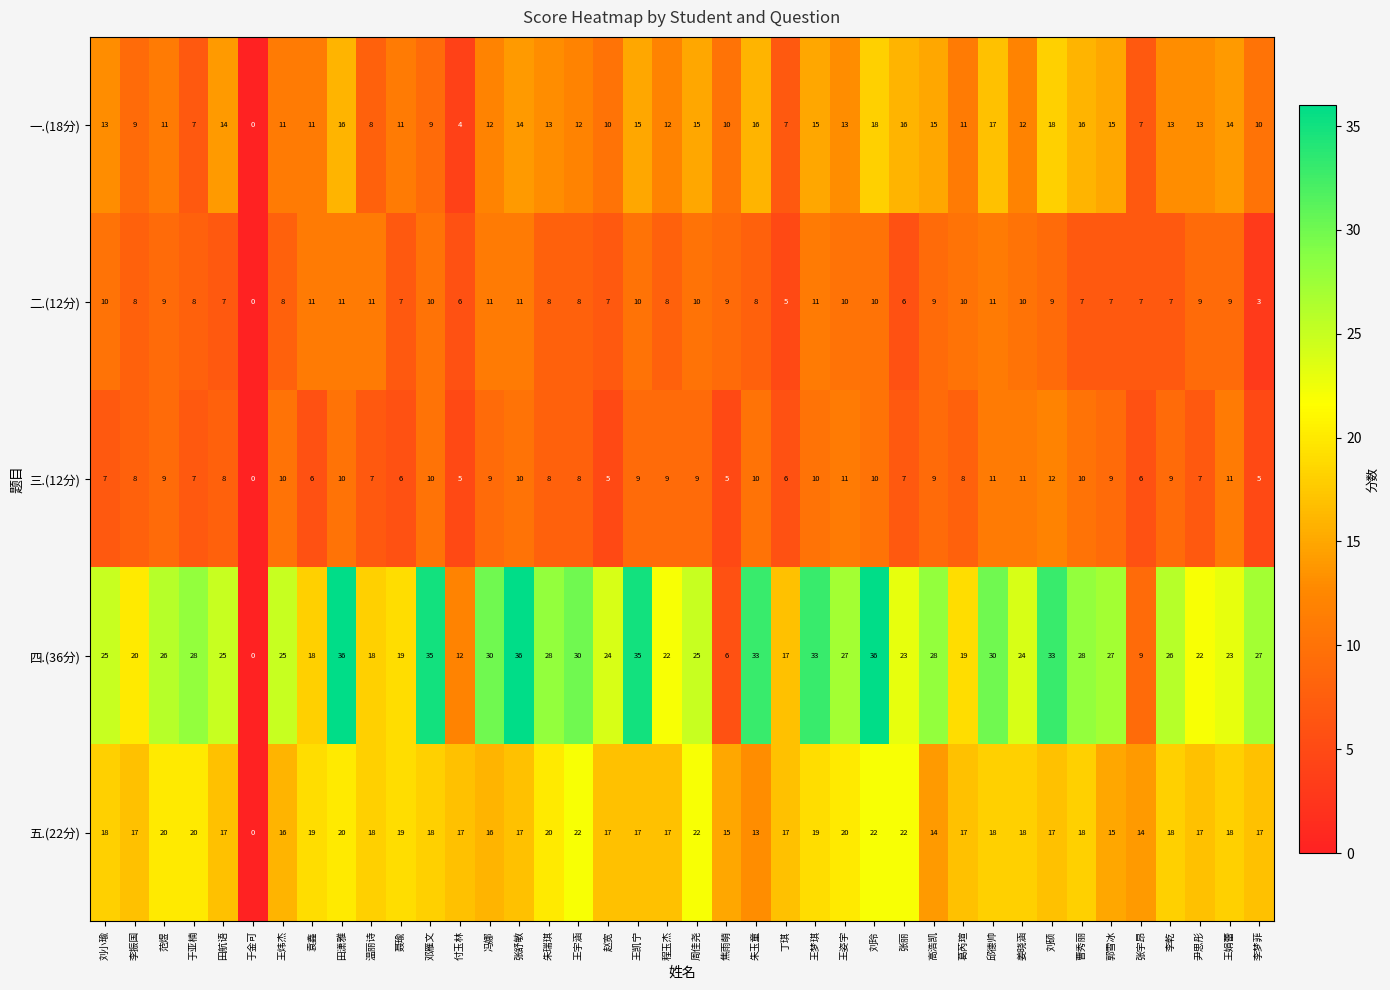

Count the number of categories in the chart.

40